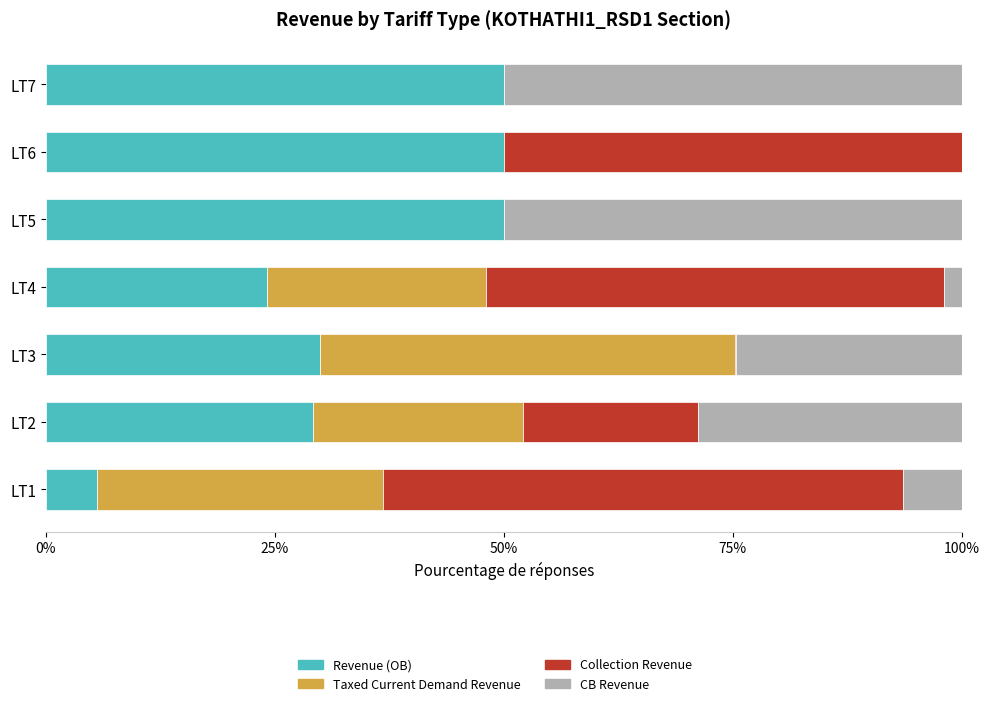

Is it true that Revenue (OB) equals 66.5 at LT6?

False